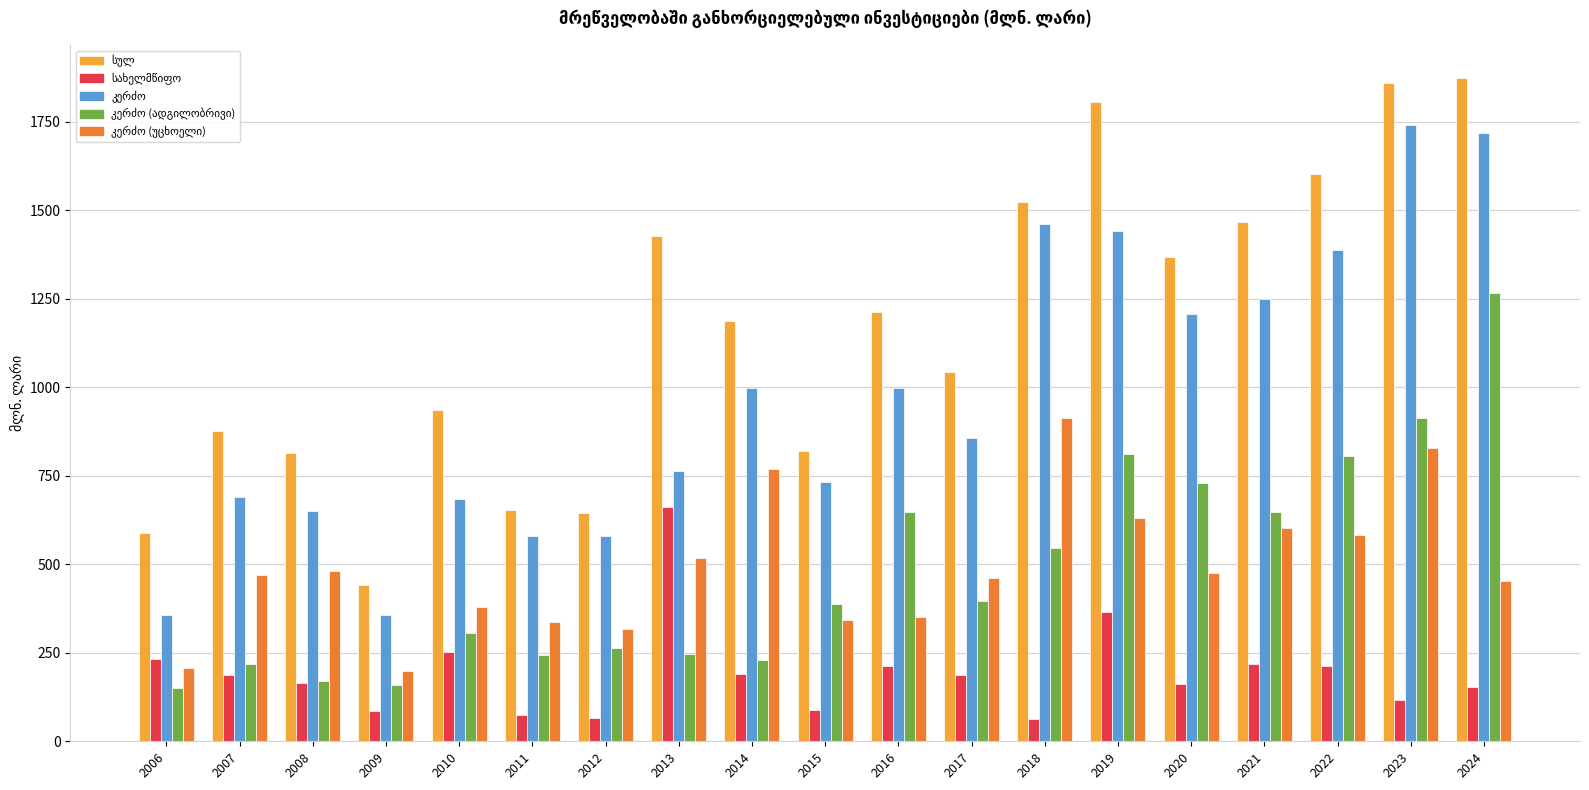

What is the smallest value displayed?

61.7